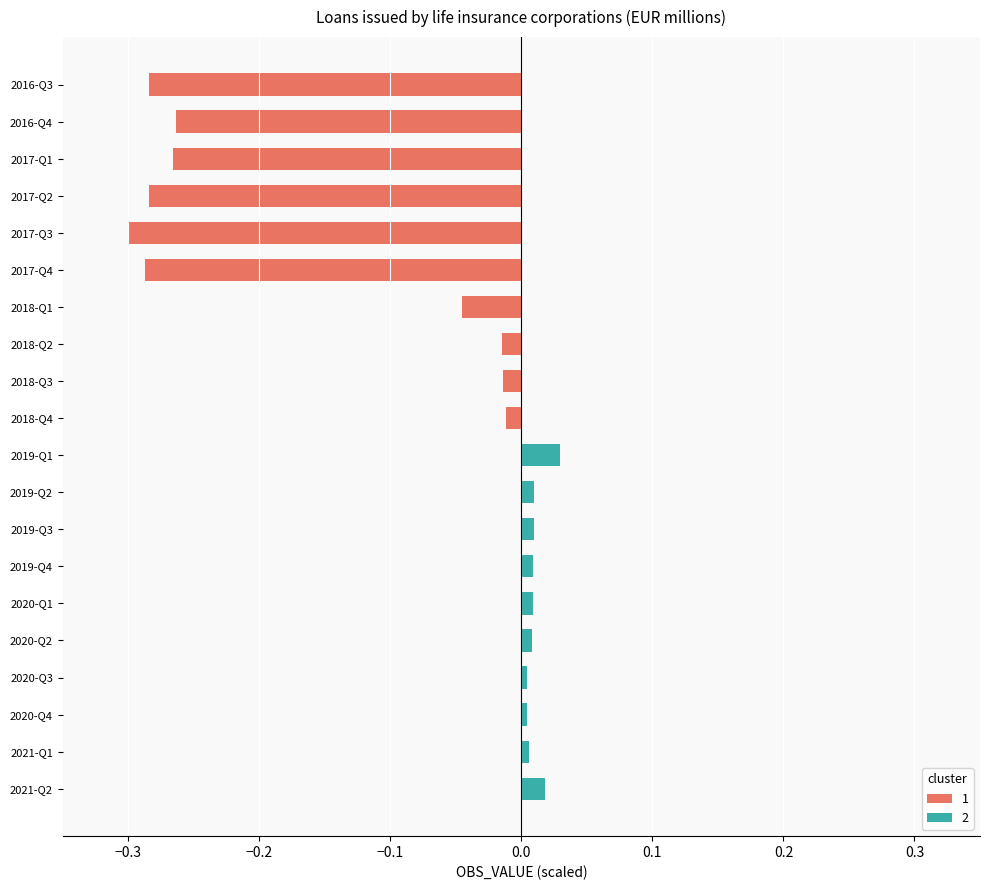

The chart shows a value of -0.0 at 2018-Q2. True or false?

False